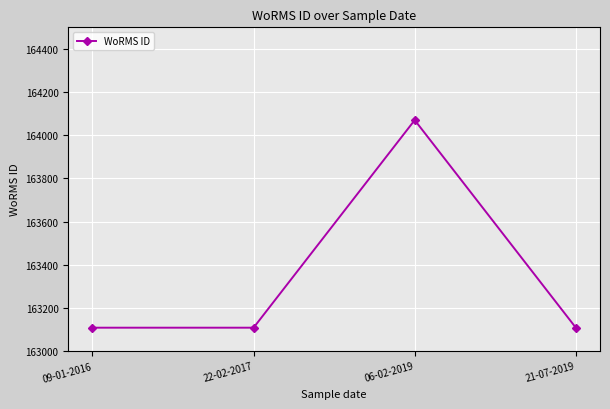

Reading right to left, transcribe all the data shown in this chart.

21-07-2019=163108	06-02-2019=164070	22-02-2017=163108	09-01-2016=163108